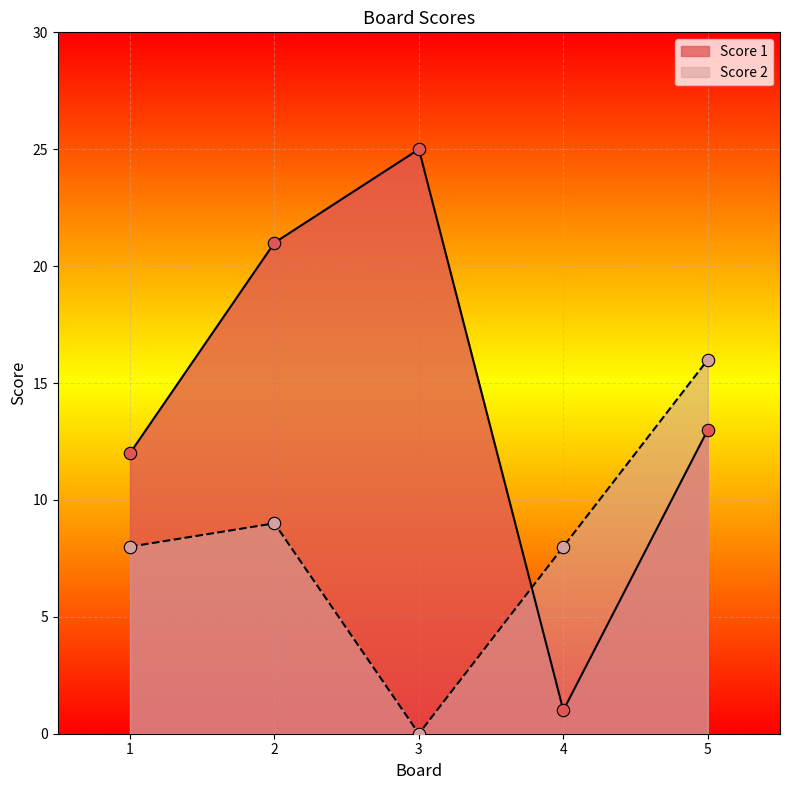

Which series has the largest total across all categories?

Score 1